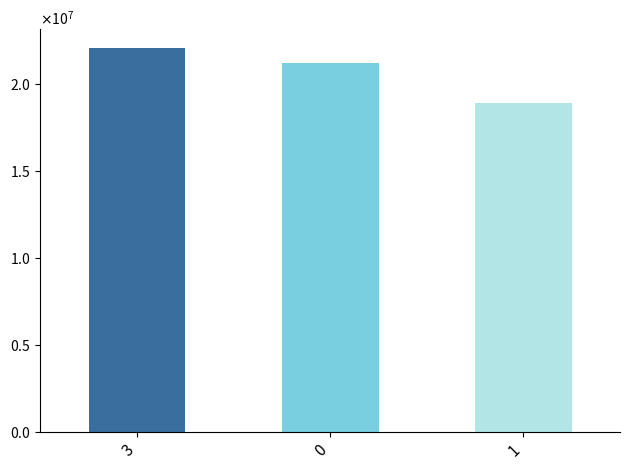

Are the bars horizontal?

No